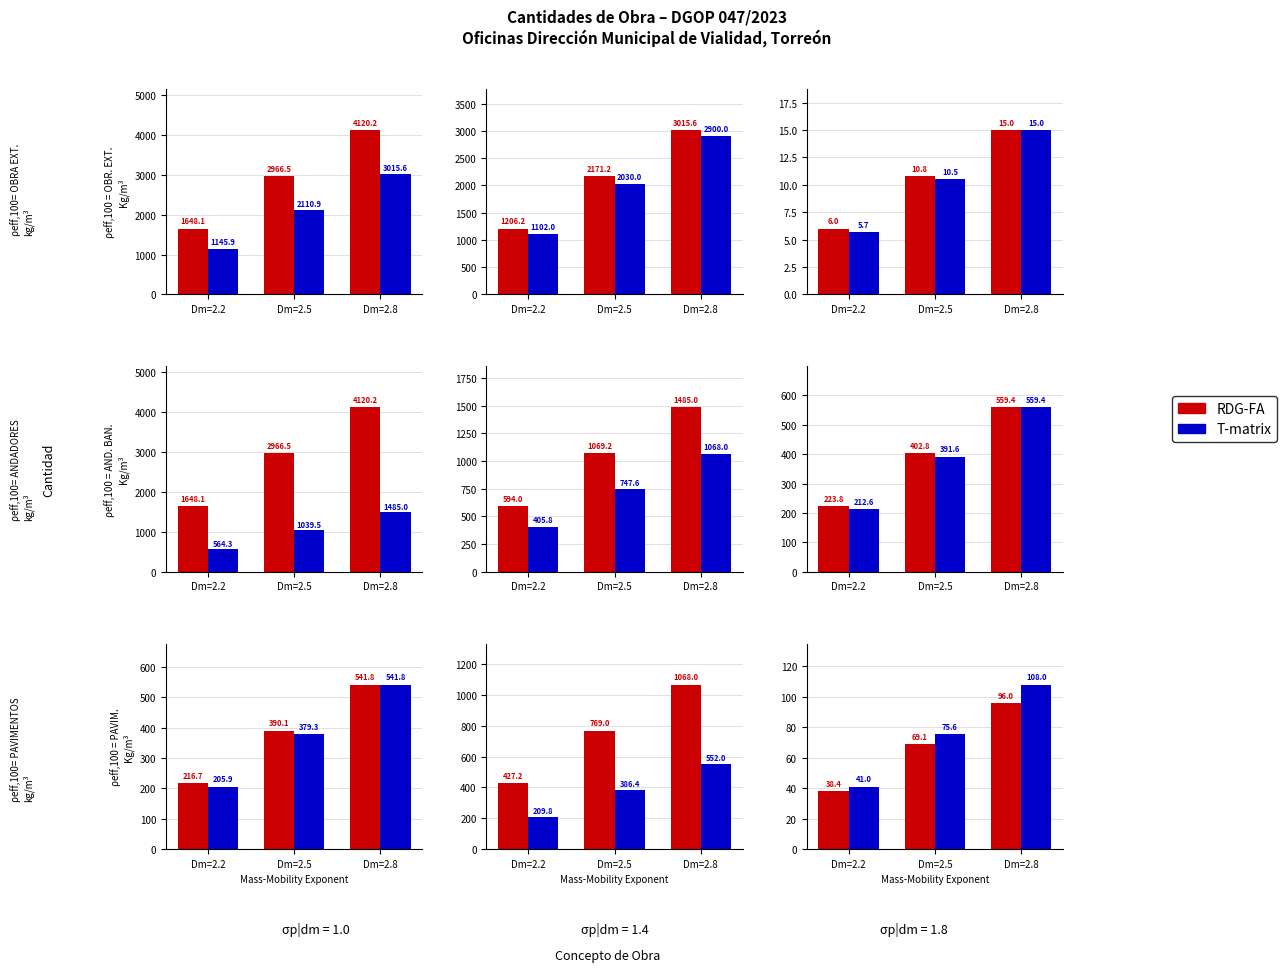

Is it true that T-matrix equals 75.6 at Dm=2.5?

True